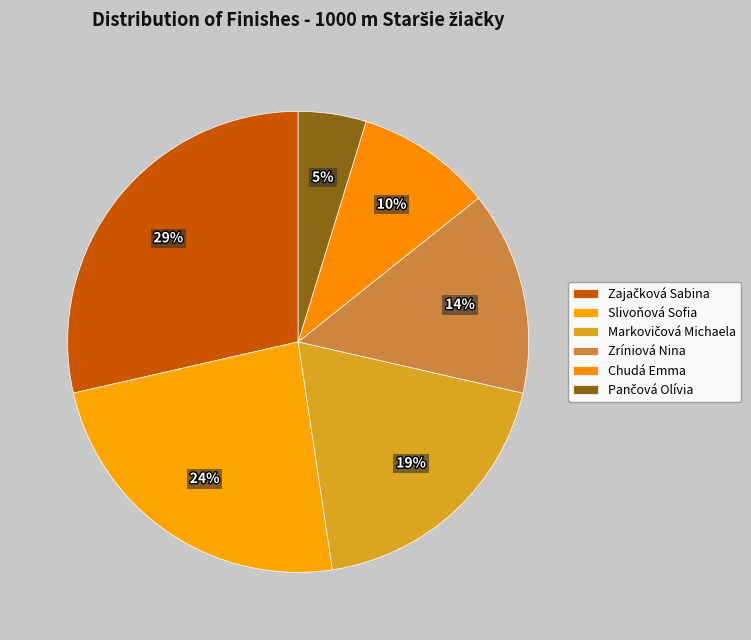

Count the number of slices in the pie.

6